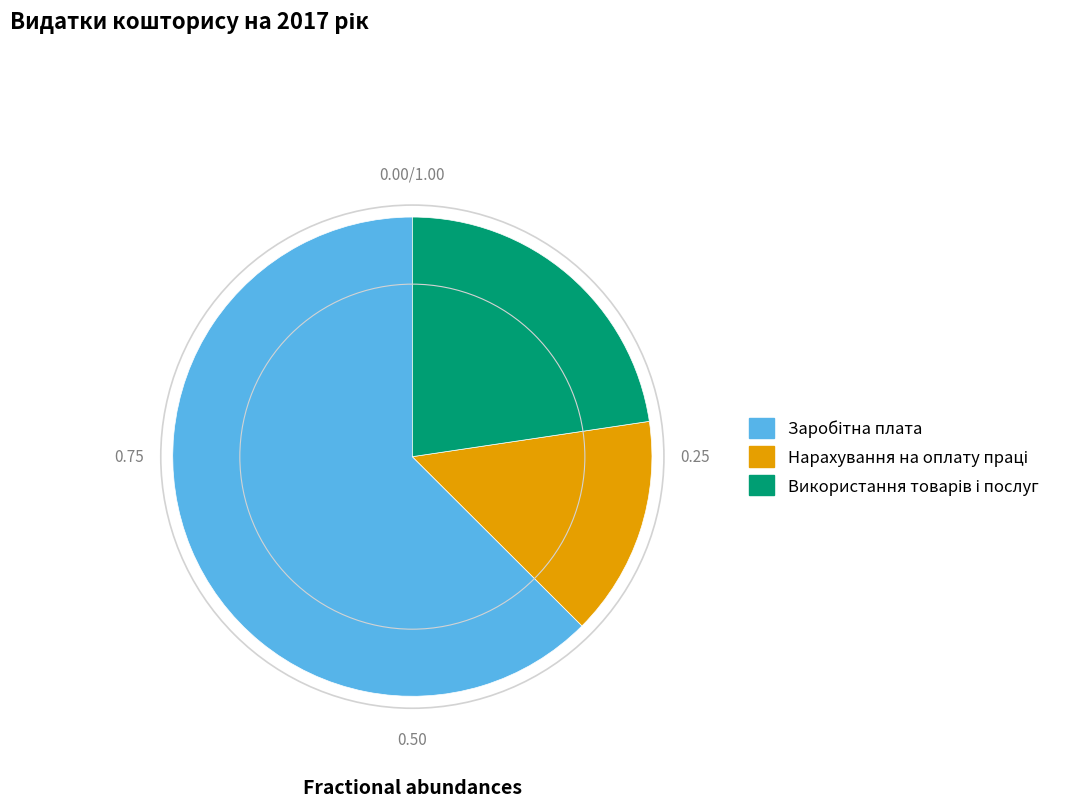

Does any single category account for the majority?

Yes